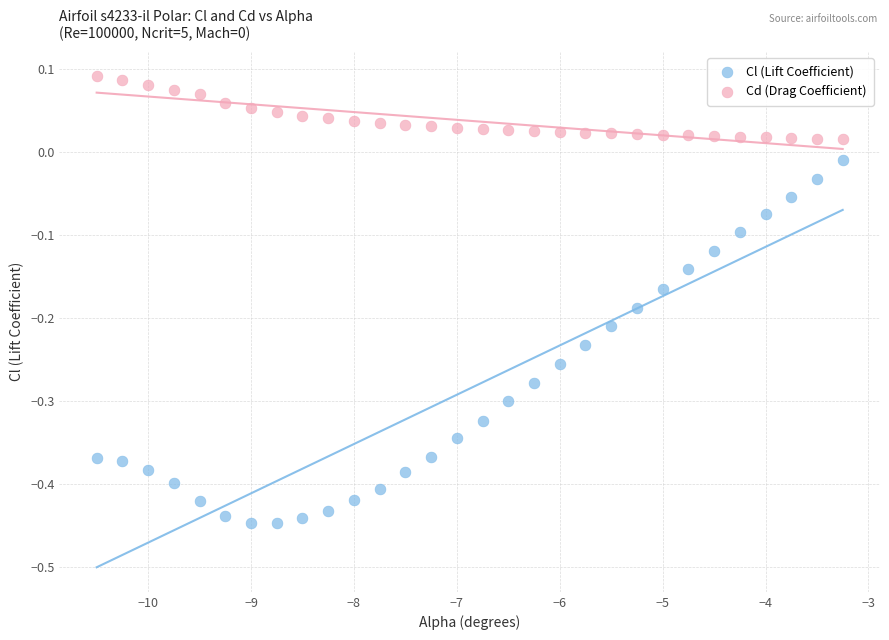

Which series contains the highest Y value?

Cd (Drag Coefficient)